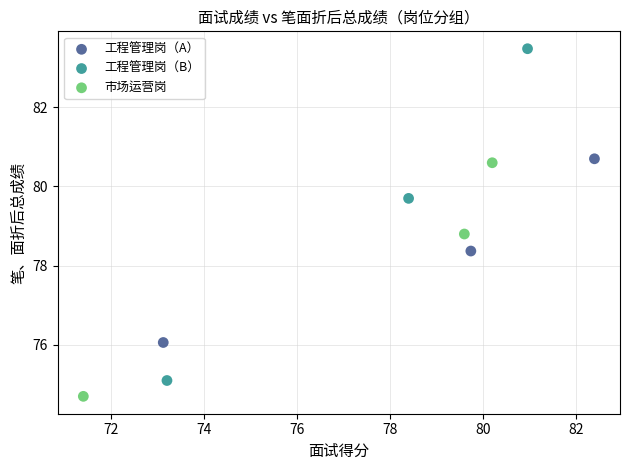

Which series contains the lowest Y value?

市场运营岗